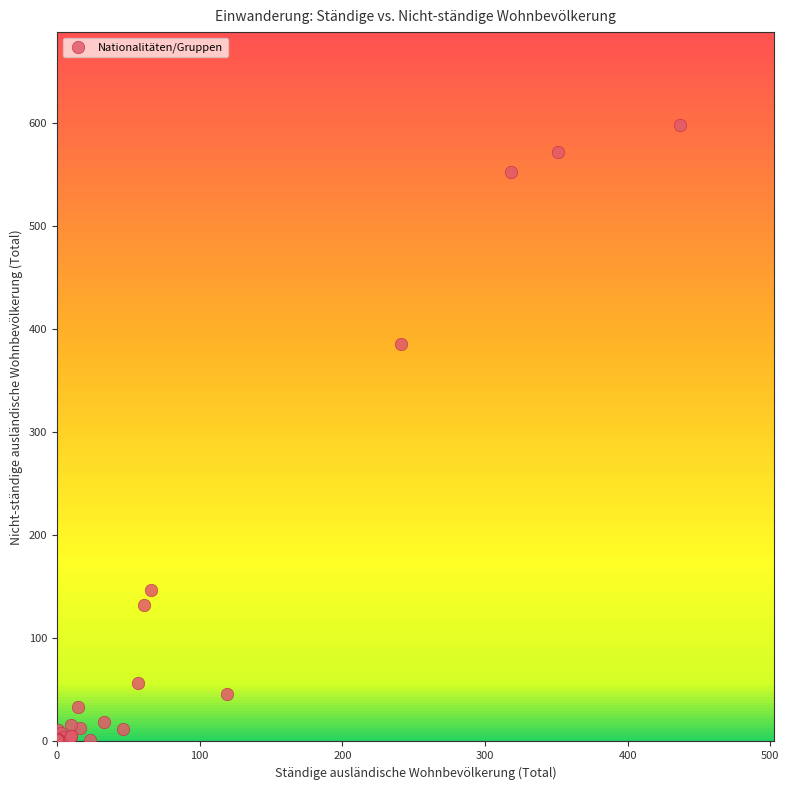

What Y value in the scatter plot is closest to 299?

385